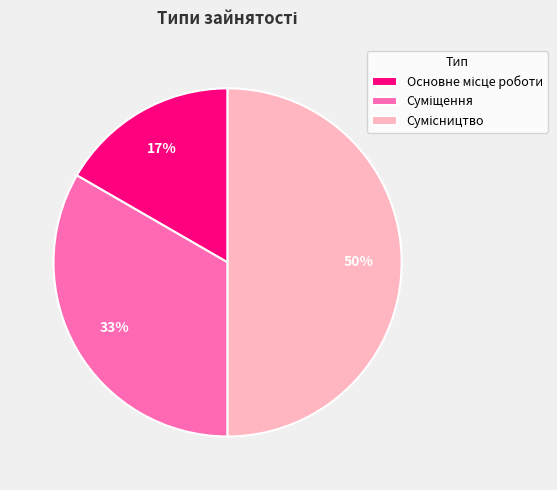

To the nearest percent, what is the average slice percentage?

33%